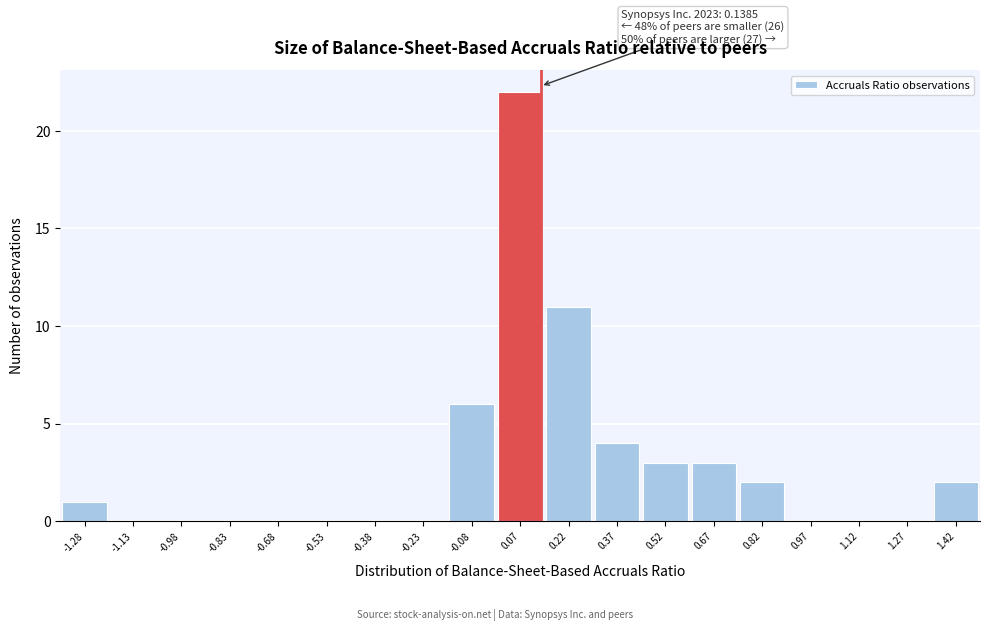

Which range on the x-axis has the tallest bar?

0.00 to 0.15